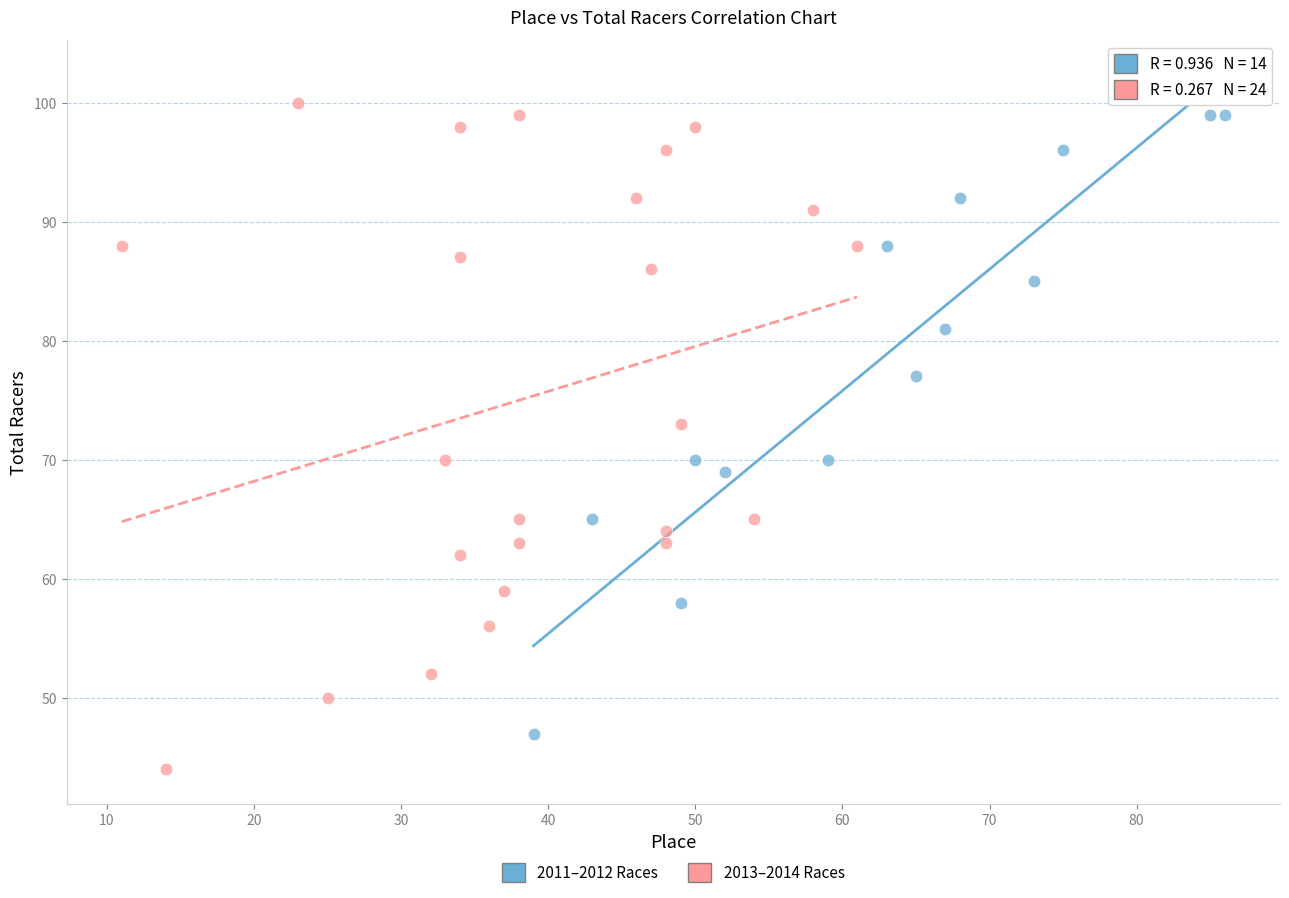

What are all the series names shown in the legend?

2011–2012 Races, 2013–2014 Races